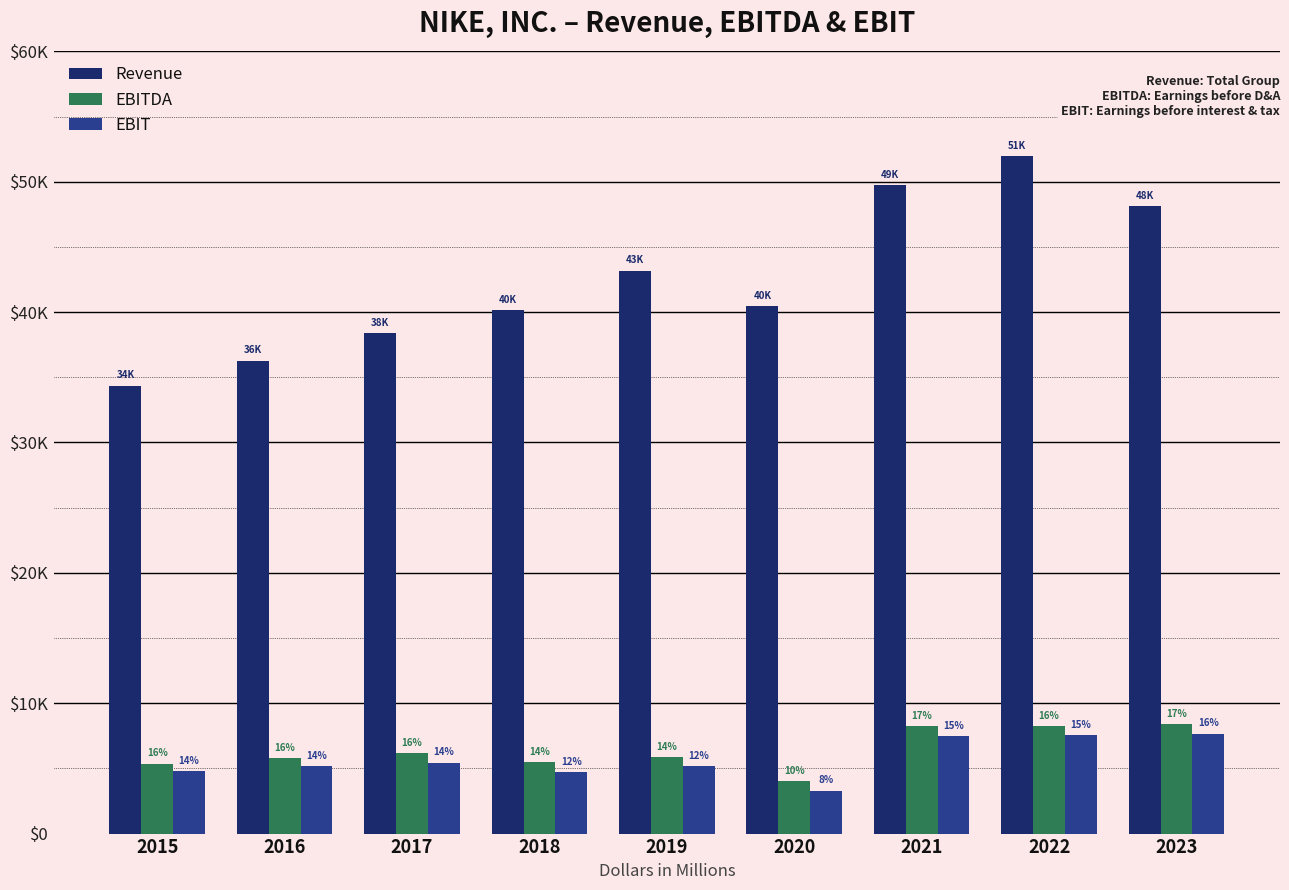

At which category is the sum across all series the highest?

2022